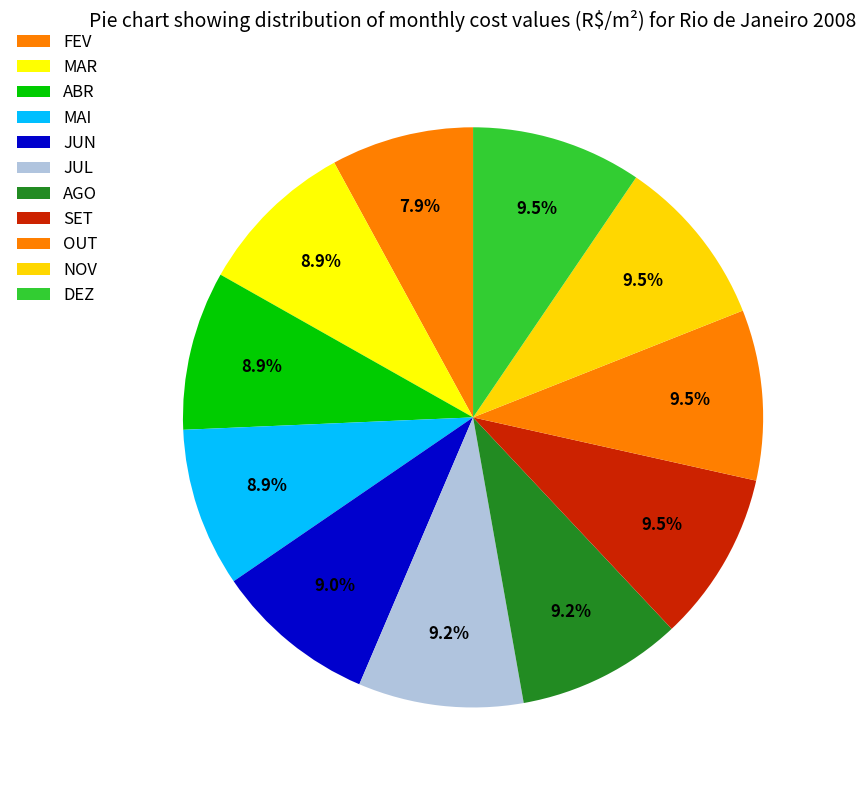

To the nearest percent, what is the combined percentage of FEV and MAI?

17%